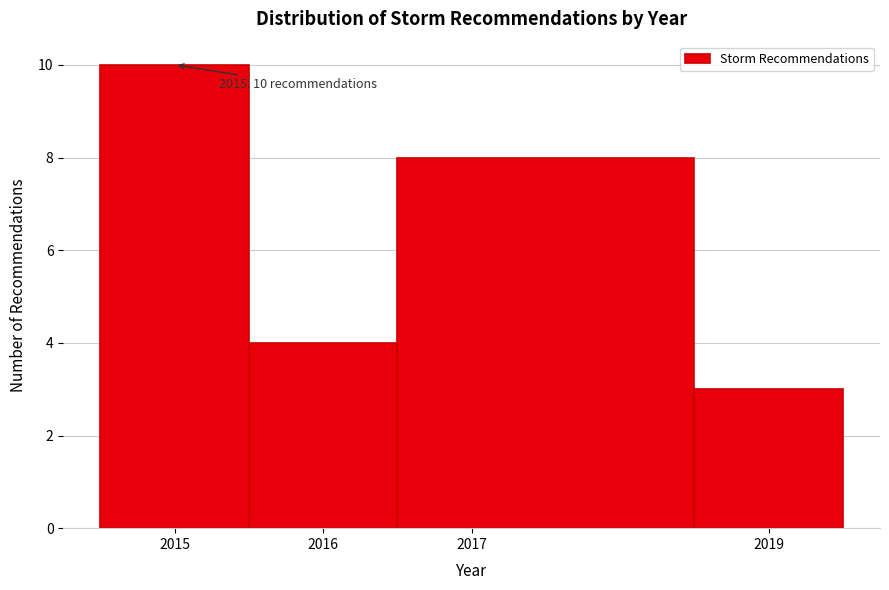

Which range on the x-axis has the tallest bar?

2014.5 to 2015.5